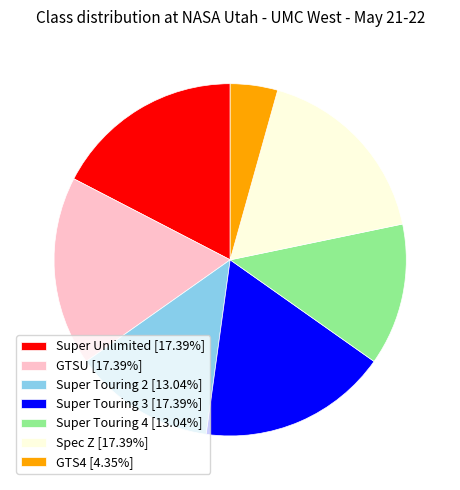

What is the smallest slice in the pie chart?

GTS4